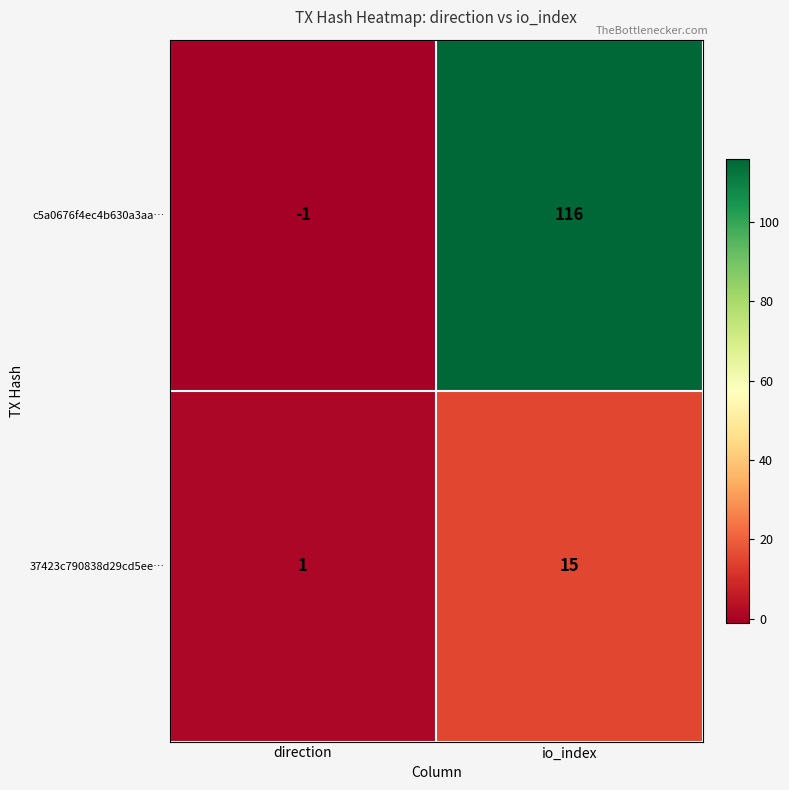

At direction, list the series in order from smallest to largest.

c5a0676f4ec4b630a3aa…, 37423c790838d29cd5ee…